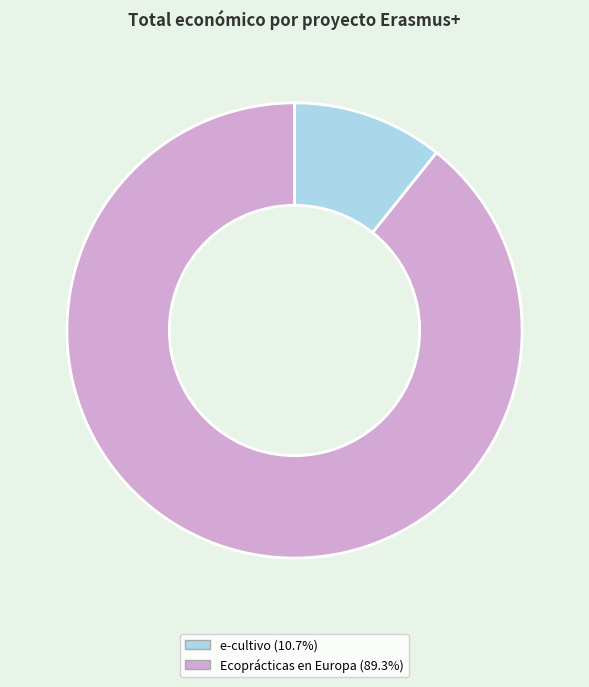

Is there any slice that represents more than half of the pie?

Yes